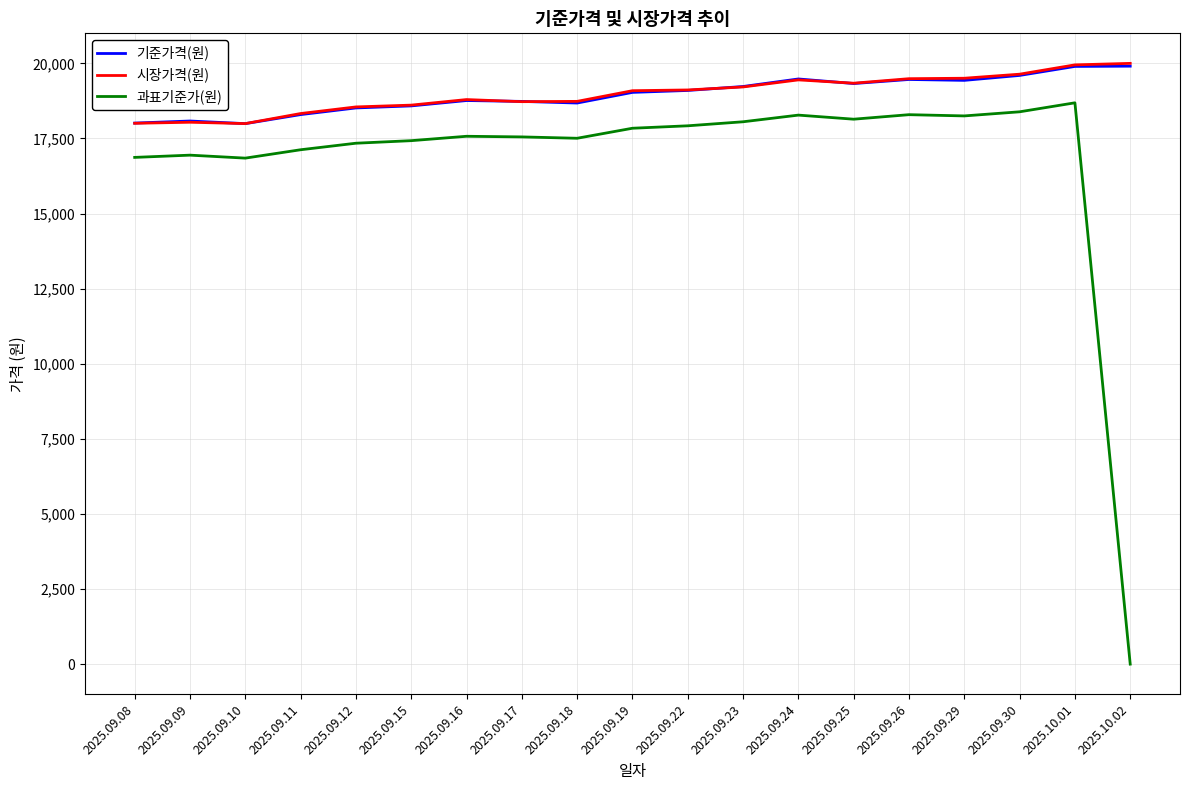

The value of 시장가격(원) at 2025.10.02 is 13879.5. True or false?

False